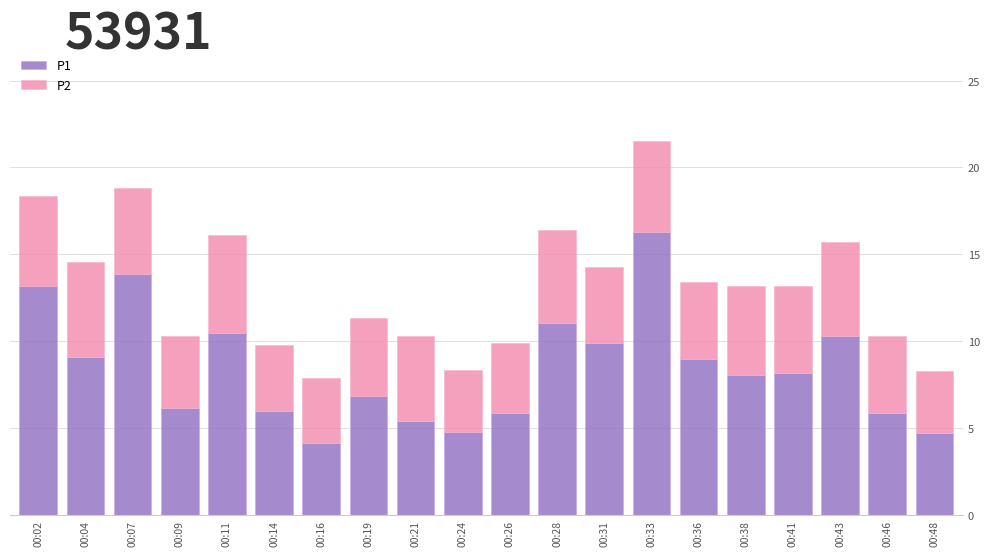

The P1 series shows 8.8 at 00:46. True or false?

False